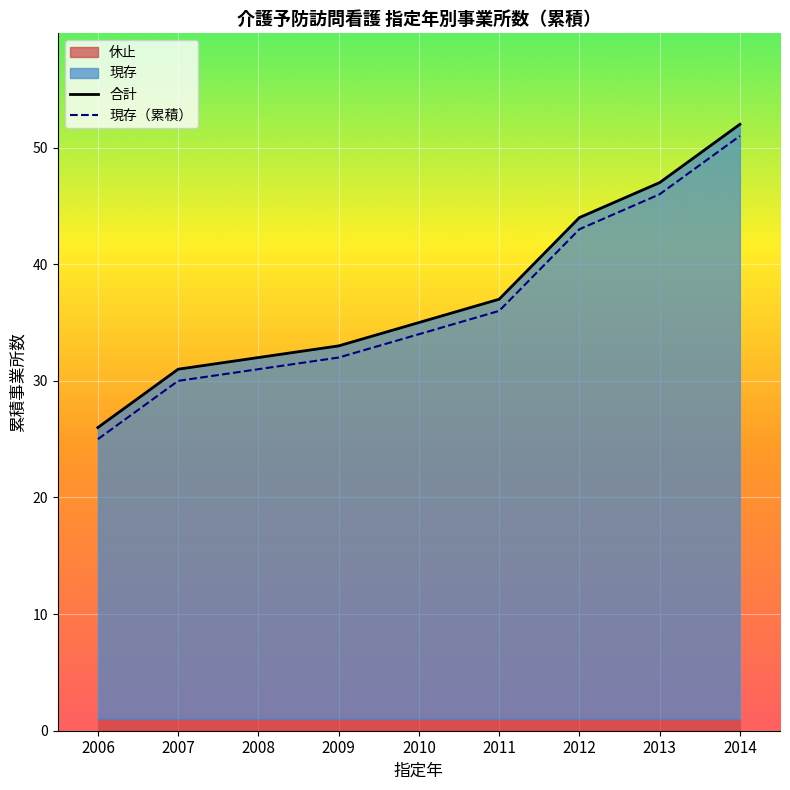

What is the minimum value for 現存（累積）?

25